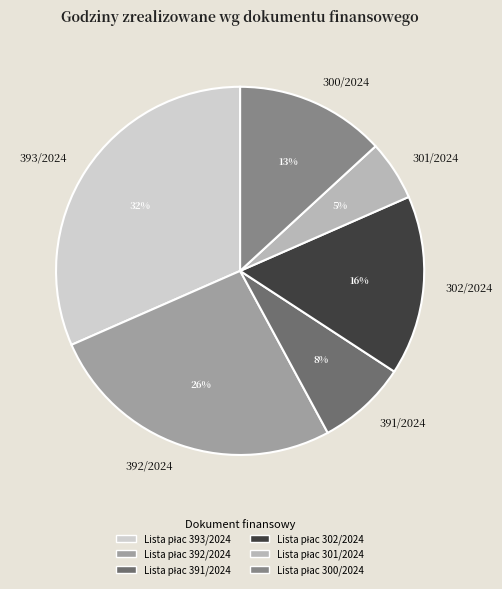

To the nearest percent, what is the average slice percentage?

17%